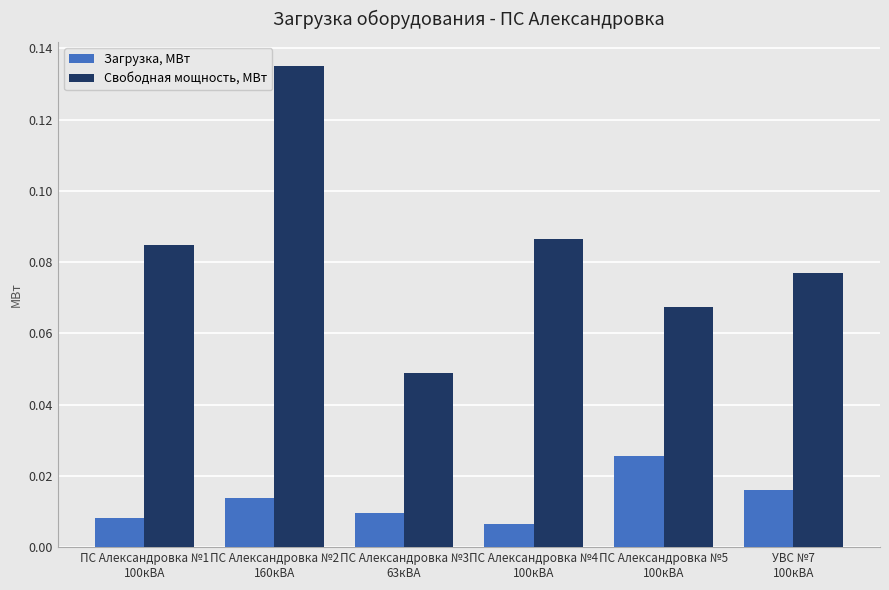

At how many categories does at least one series exceed 0?

6